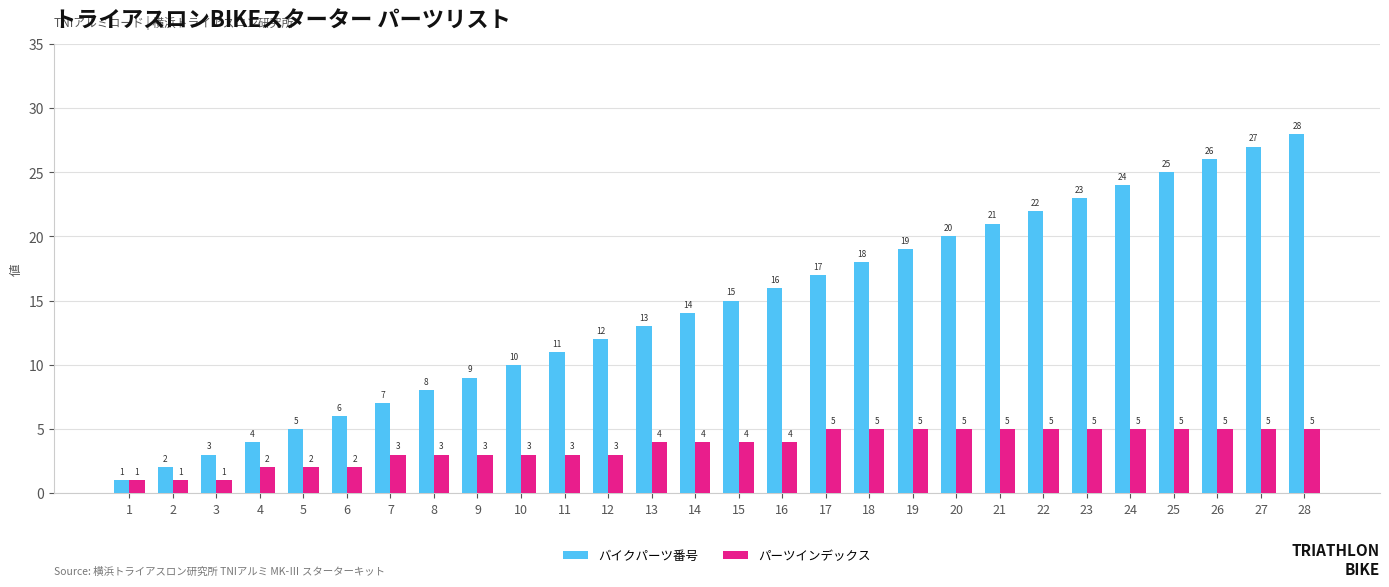

How many data points in バイクパーツ番号 are less than 15?

14